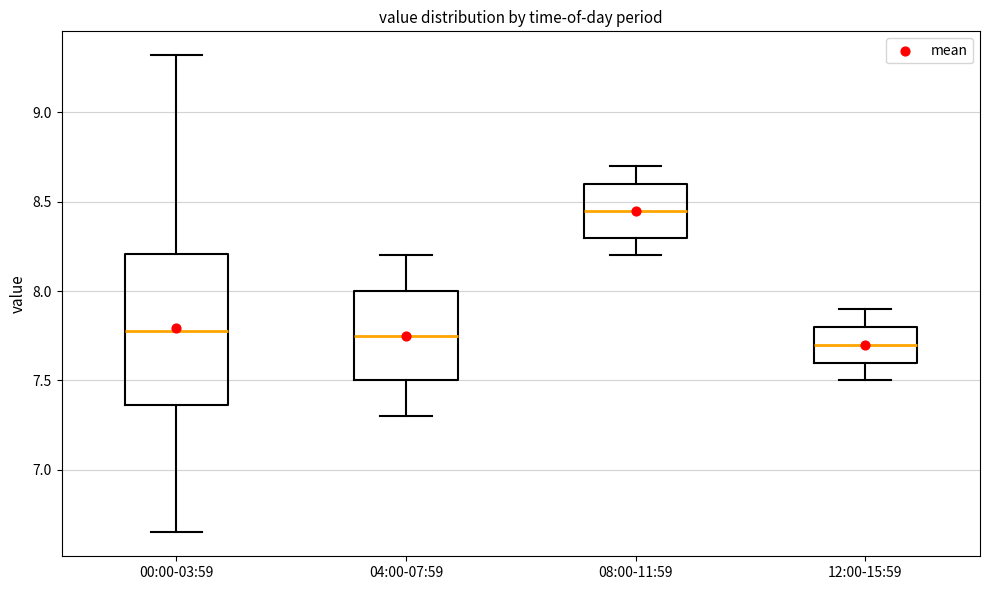

Where does the lower whisker of the box for 12:00-15:59 end on the y-axis? The values are not printed on the chart, so give them approximately, as read against the axis.

7.50